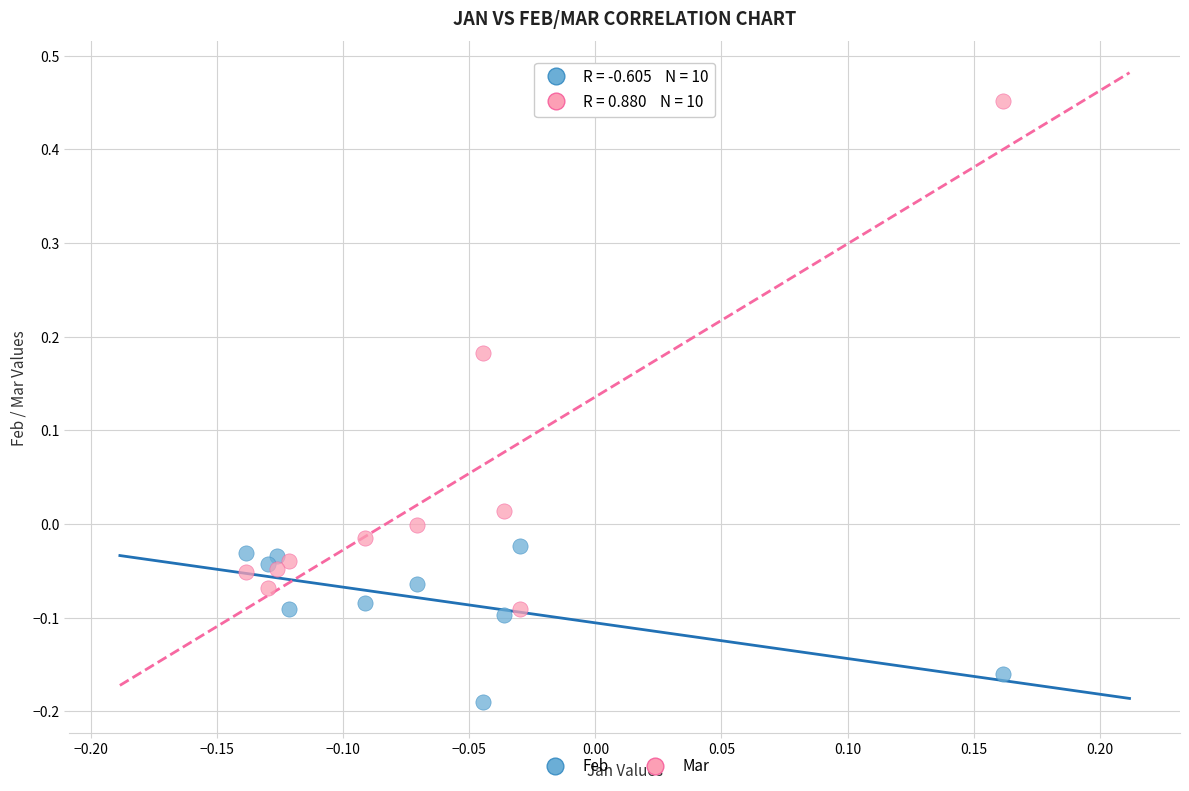

Which series reaches the maximum Y coordinate?

Mar